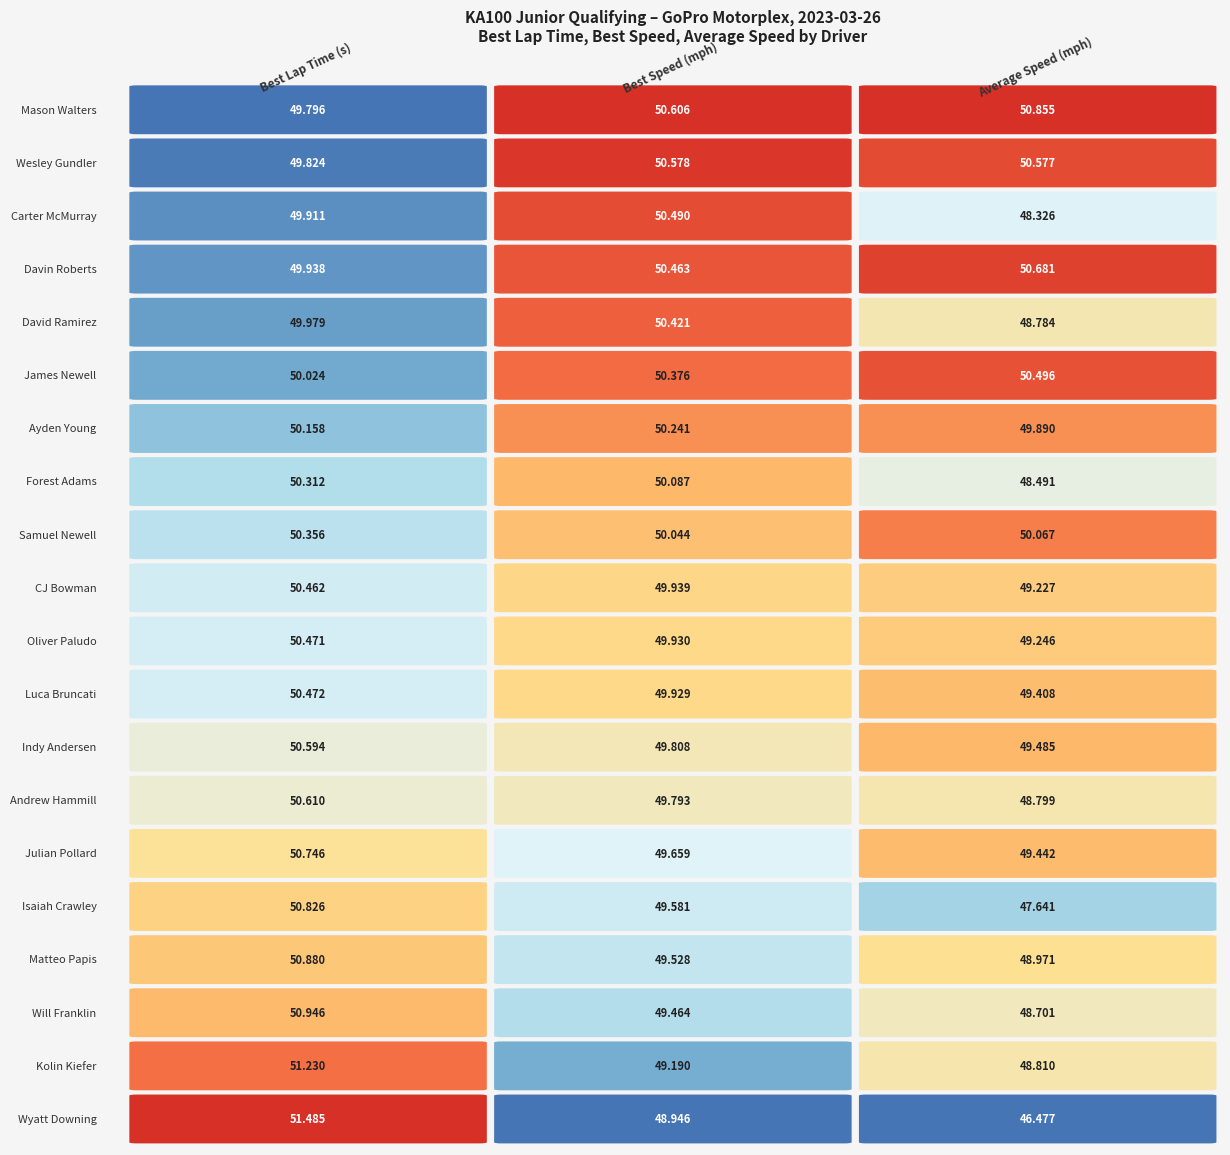

What is the greatest value displayed?

51.5